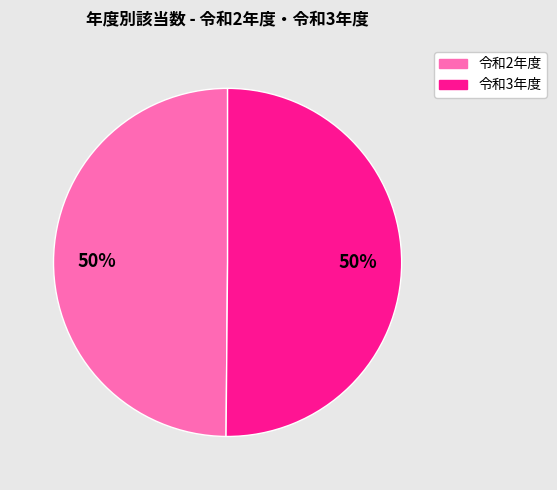

Do 令和3年度 and 令和2年度 together represent more than half of the pie?

Yes